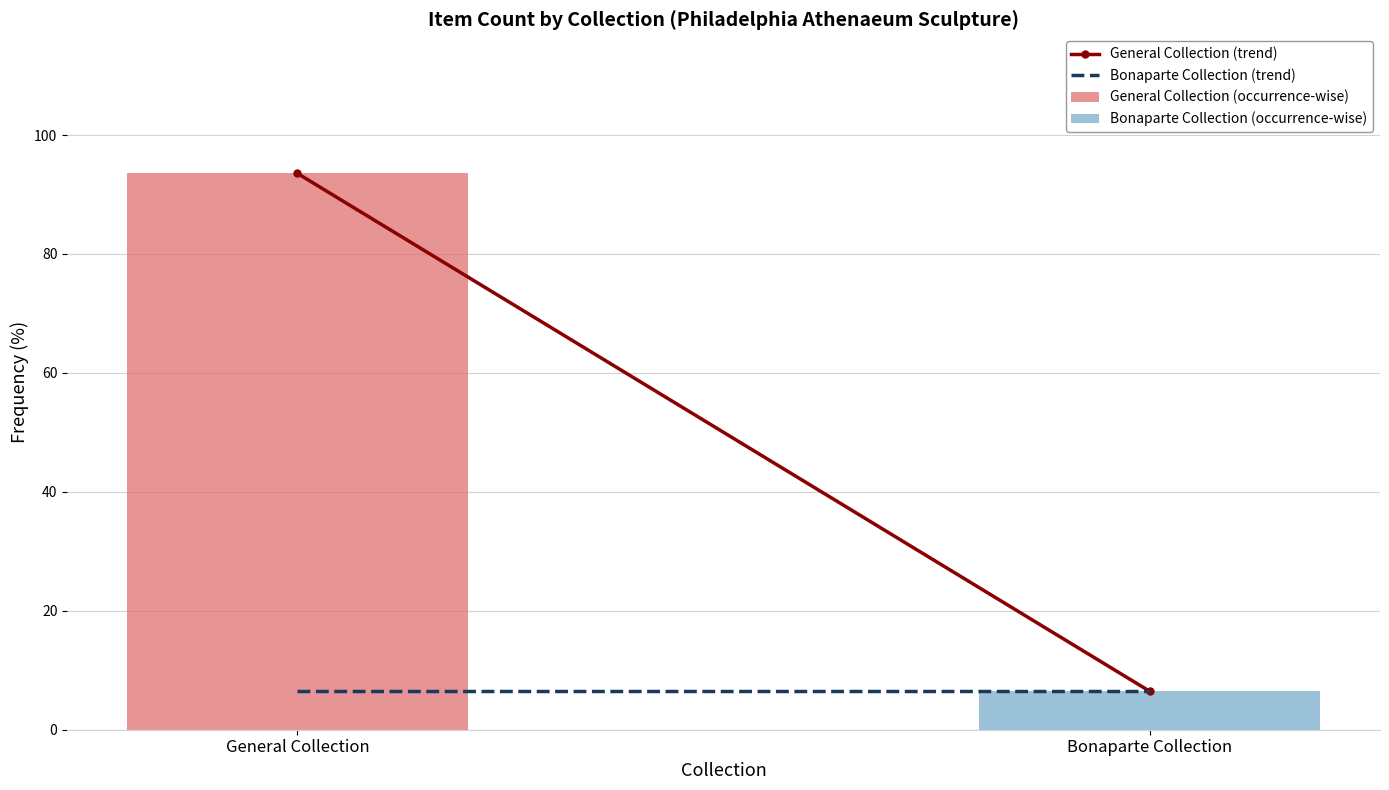

What is the maximum value shown in the chart?

93.5